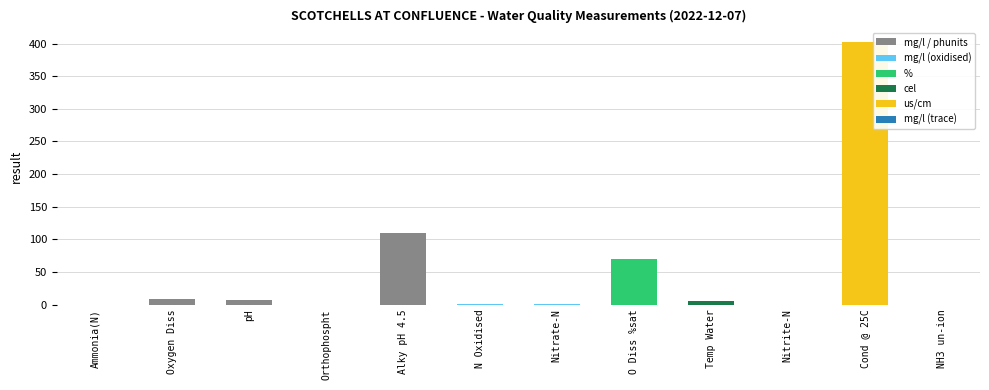

What is the average value?

50.7